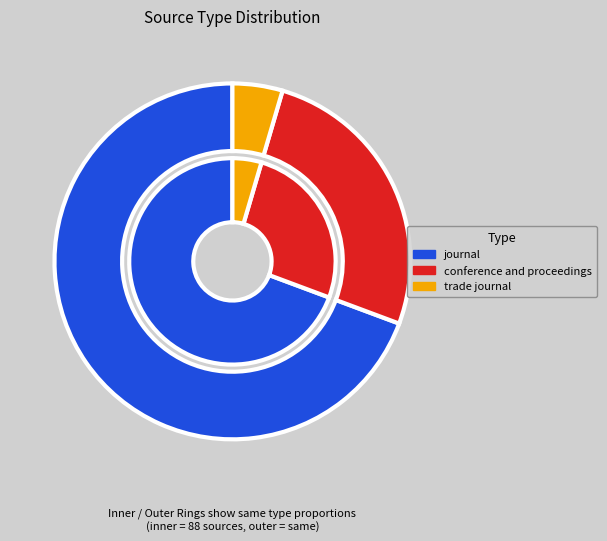

Rank the categories by value from highest to lowest.

journal, conference and proceedings, trade journal